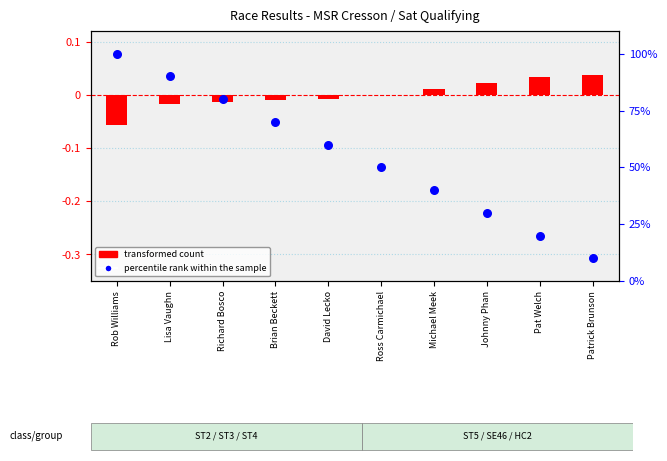

What is the total value across all series at Patrick Brunson?

10.0